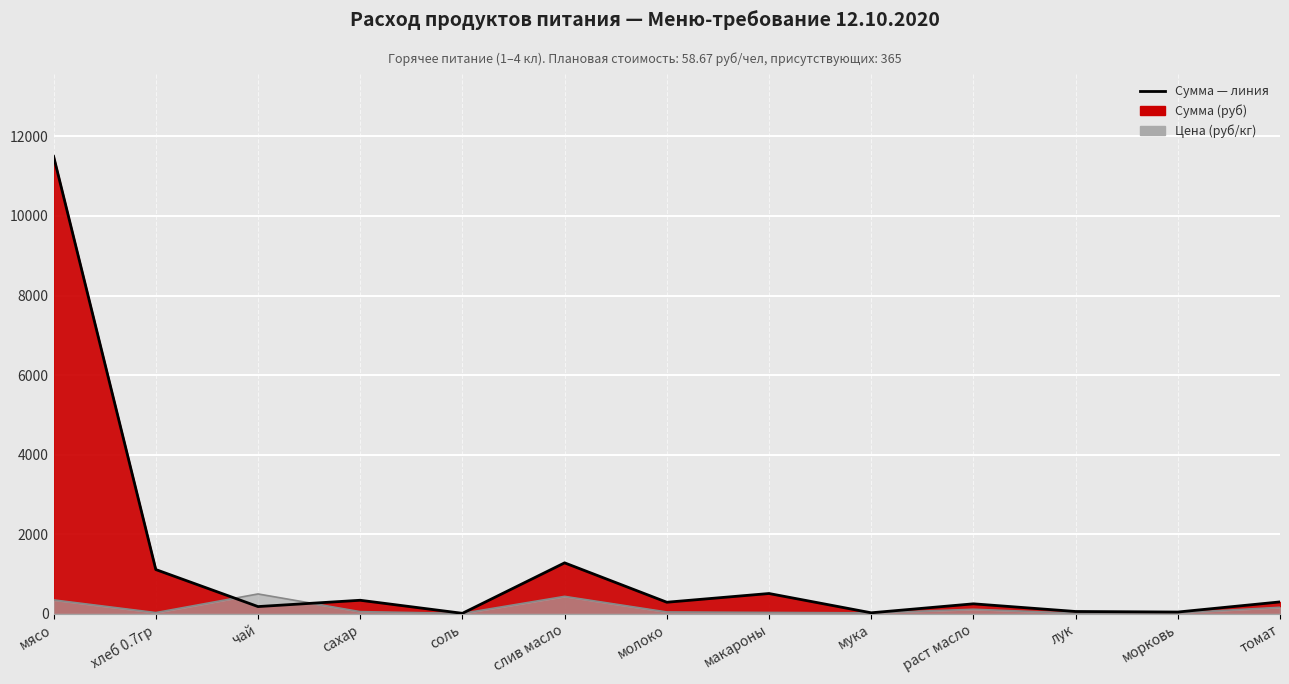

True or false: Сумма — линия and Цена — линия cross at least once.

True